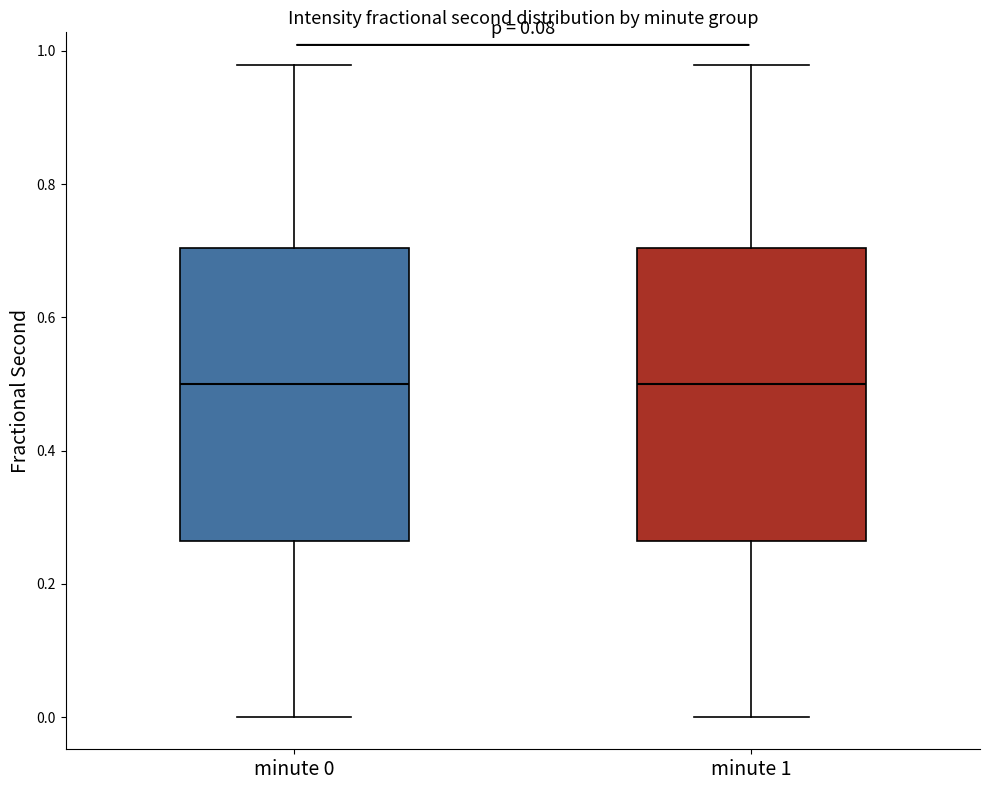

Where does the upper whisker of the box for minute 1 end on the y-axis? The values are not printed on the chart, so give them approximately, as read against the axis.

0.98